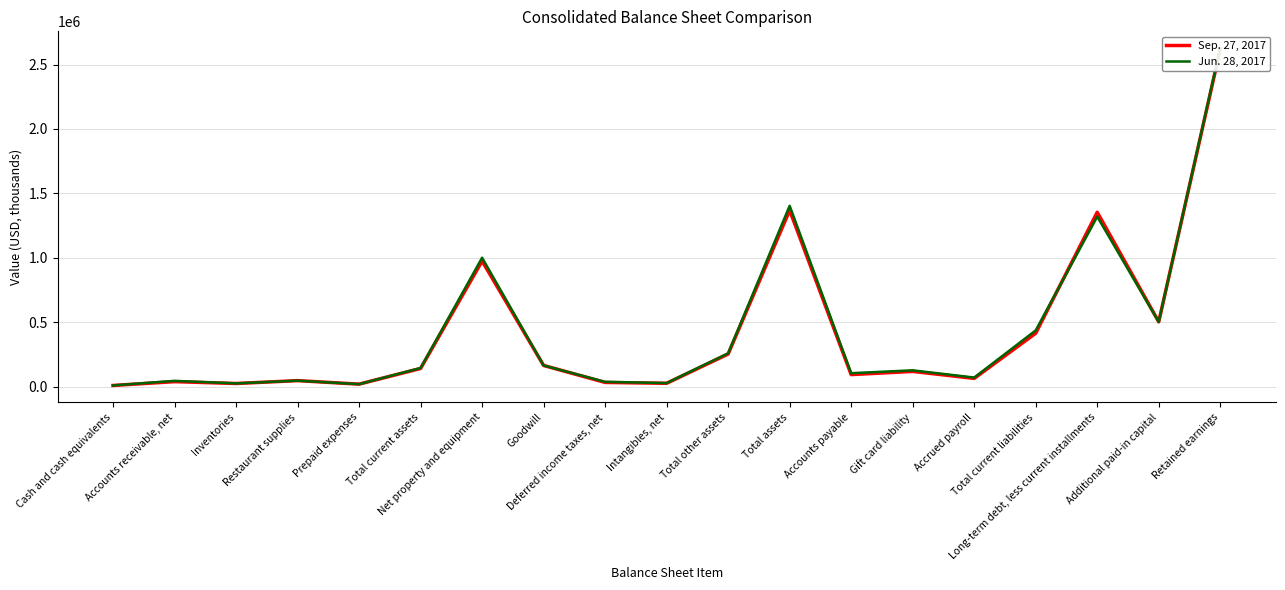

Reading left to right, extract all data points from this chart.

Sep. 27, 2017: 8954	38552	24202	46516	19231	140876	974825	164245	32443	25836	252924	1368625	93229	118006	63787	414362	1353659	503058	2618182
Jun. 28, 2017: 9064	44658	24997	46380	19226	144325	1000614	163953	37029	27512	258694	1403633	104231	126482	70281	436361	1319829	502074	2627073